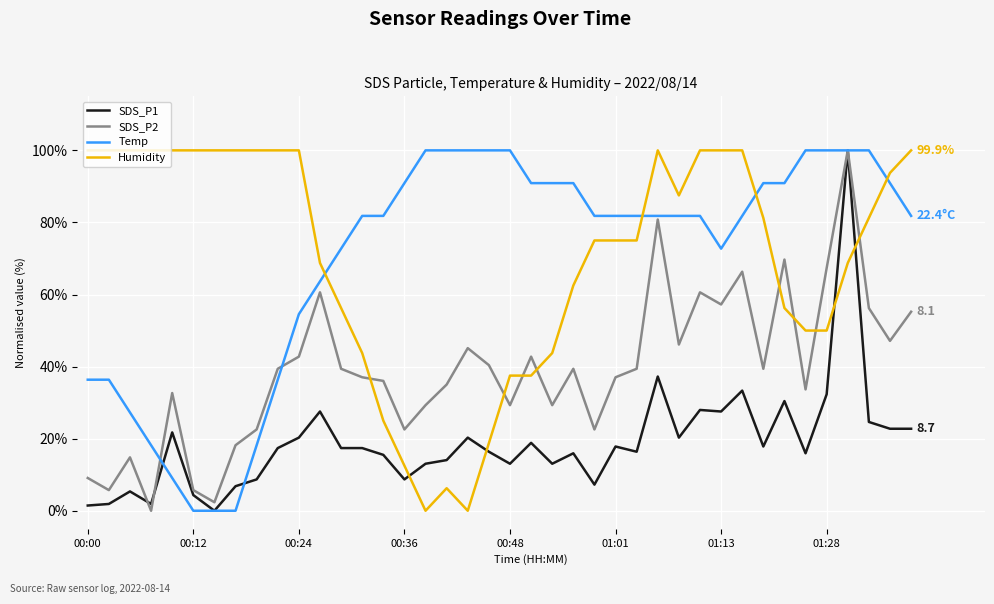

What is the difference between the maximum and minimum values in the SDS_P1 series?

100.0